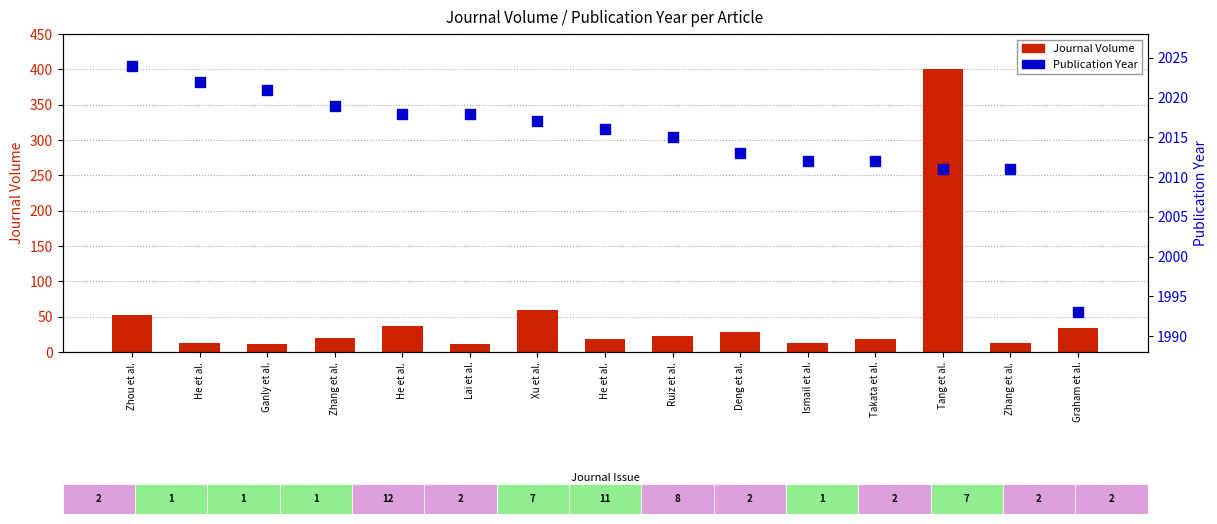

Is the value of Journal Volume at Lai et al. greater than the value of Publication Year at Ismail et al.?

No